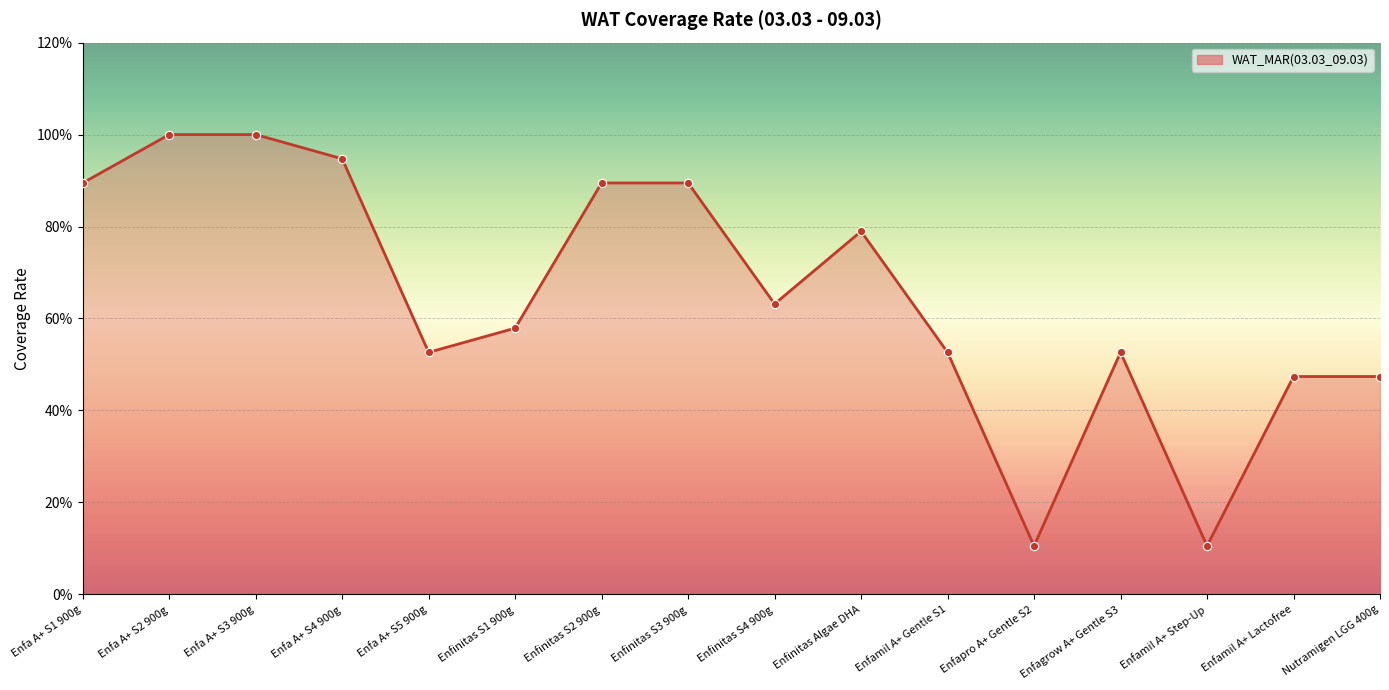

What is the difference between the maximum and minimum values?

0.9